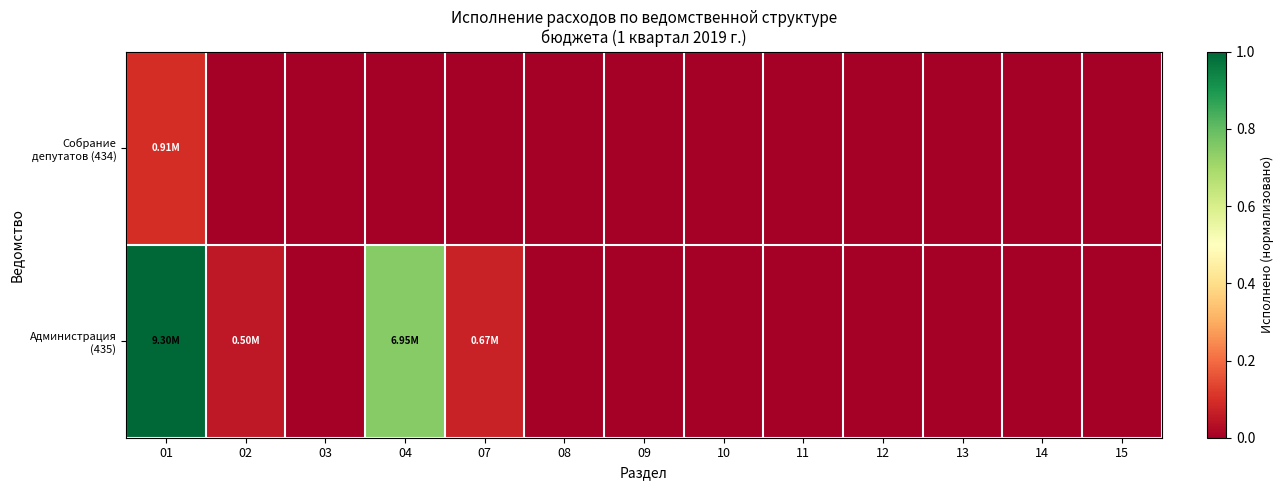

At which category does the chart reach its peak across all series?

01